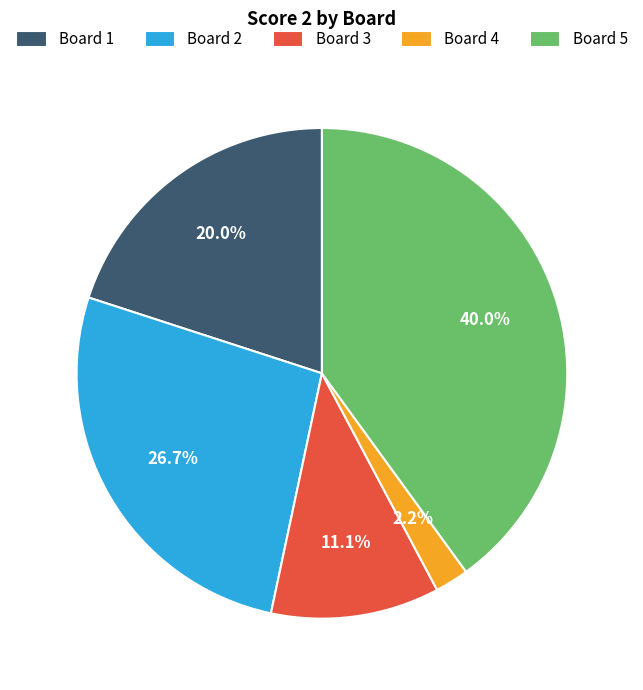

How many segments does this pie chart have?

5